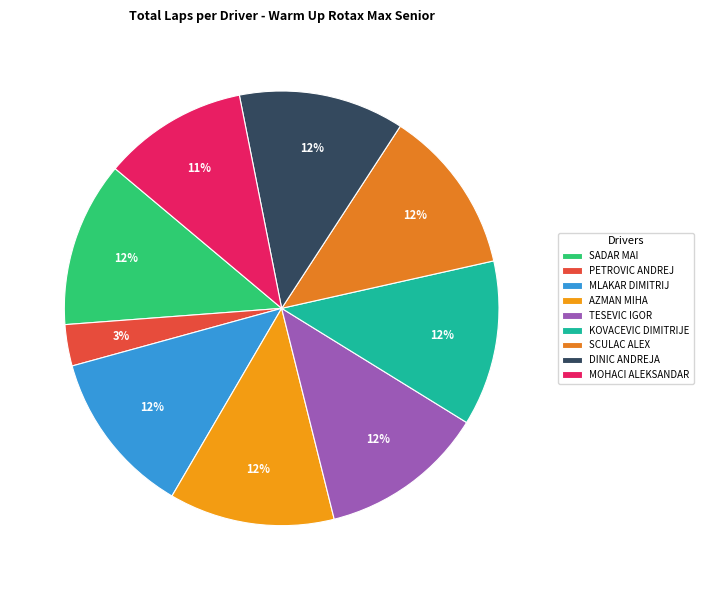

To the nearest percent, what is the average slice percentage?

11%